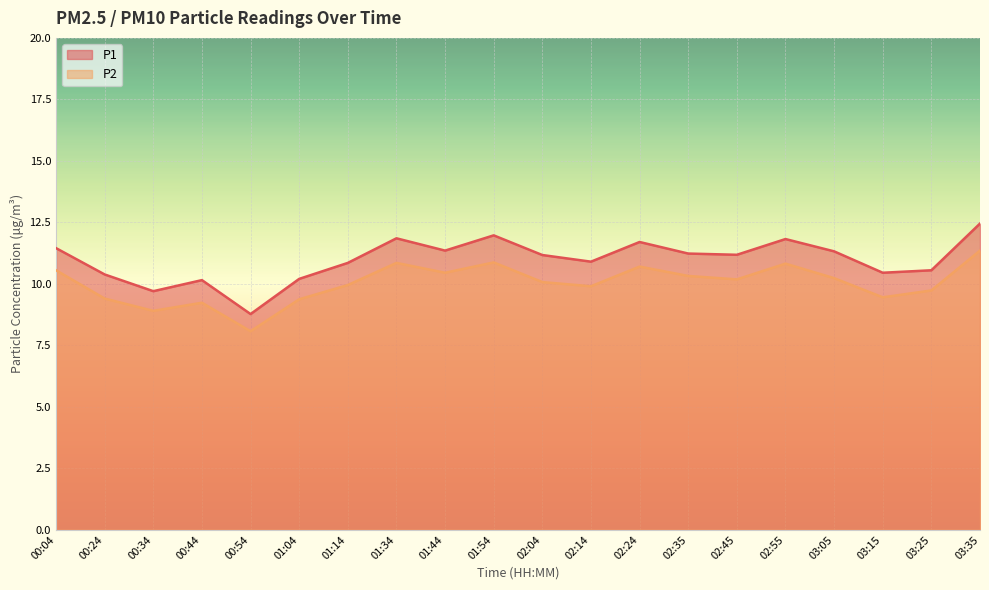

True or false: P2 and P1 cross at least once.

False